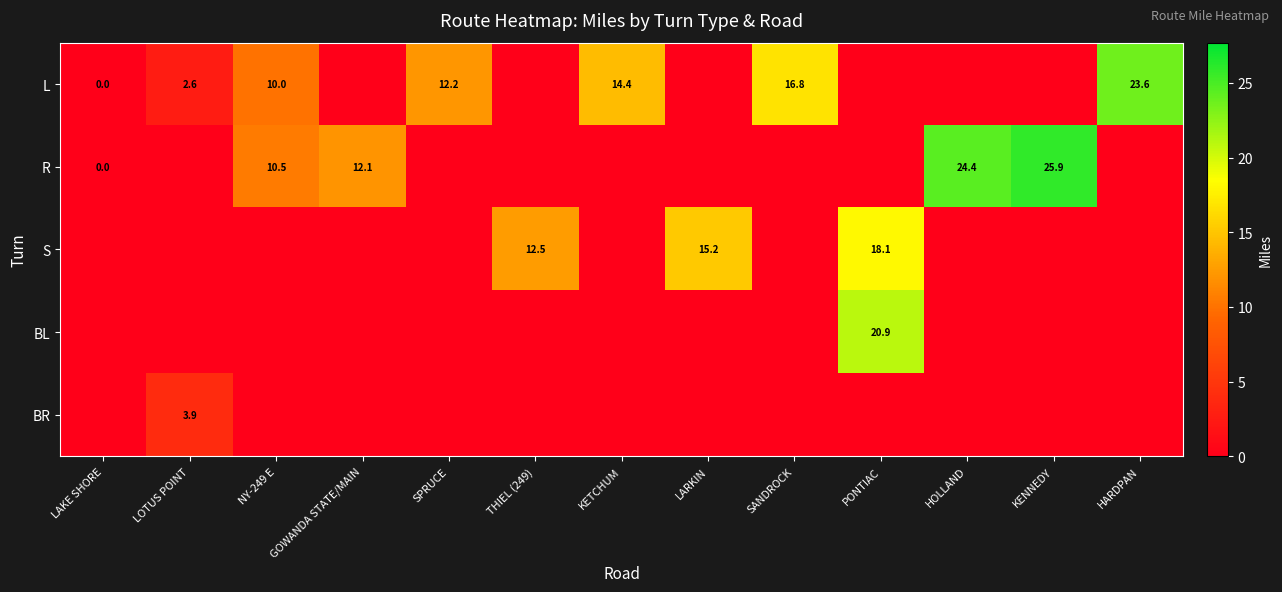

At how many categories does at least one series exceed 15?

6